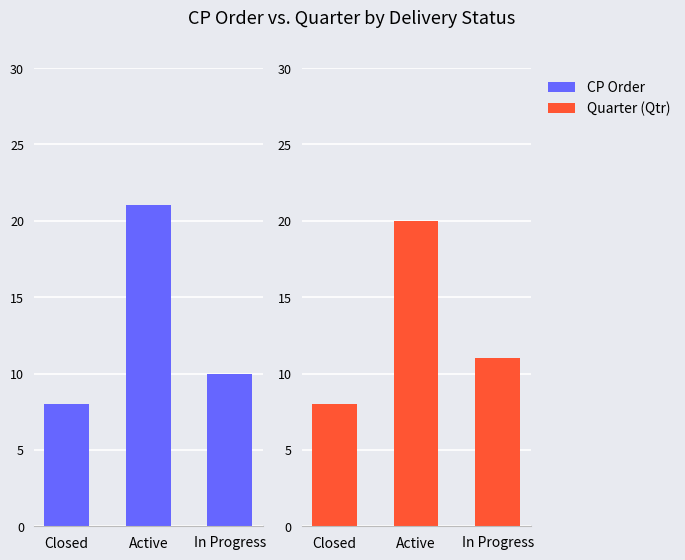

At which label does Quarter (Qtr) reach its peak?

Active